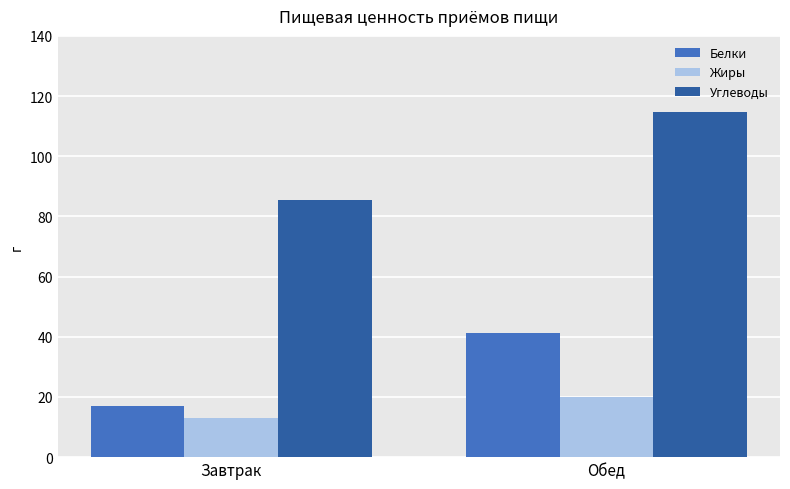

What is the difference between the highest and lowest values at Завтрак?

72.7